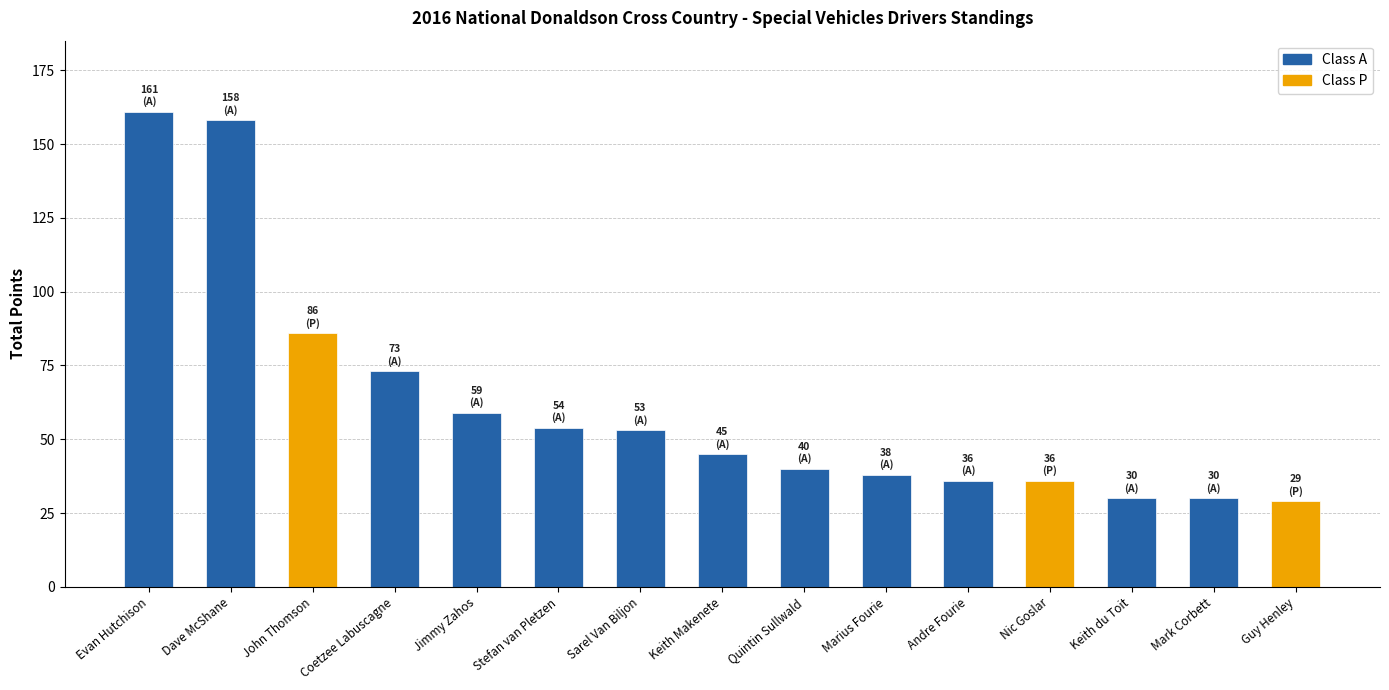

Are the bars grouped side by side (vs. stacked)?

No